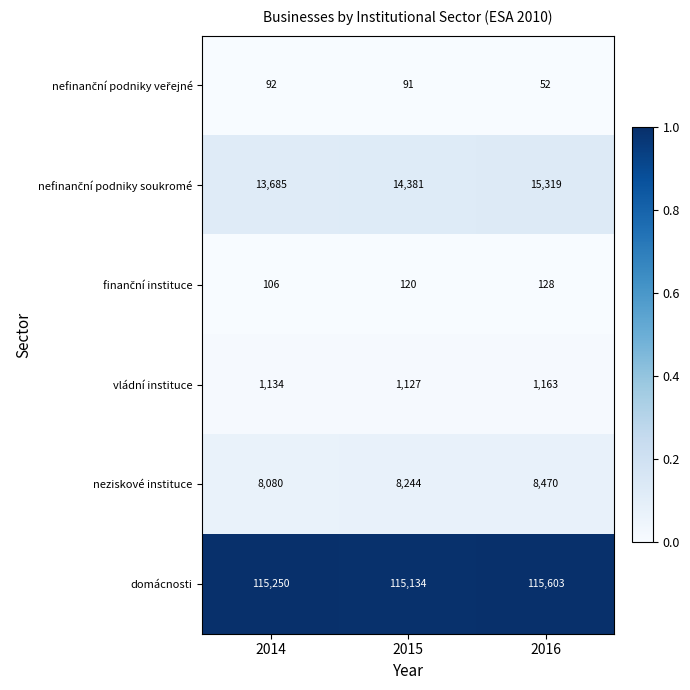

Is the value of vládní instituce at 2016 greater than the value of neziskové instituce at 2014?

No